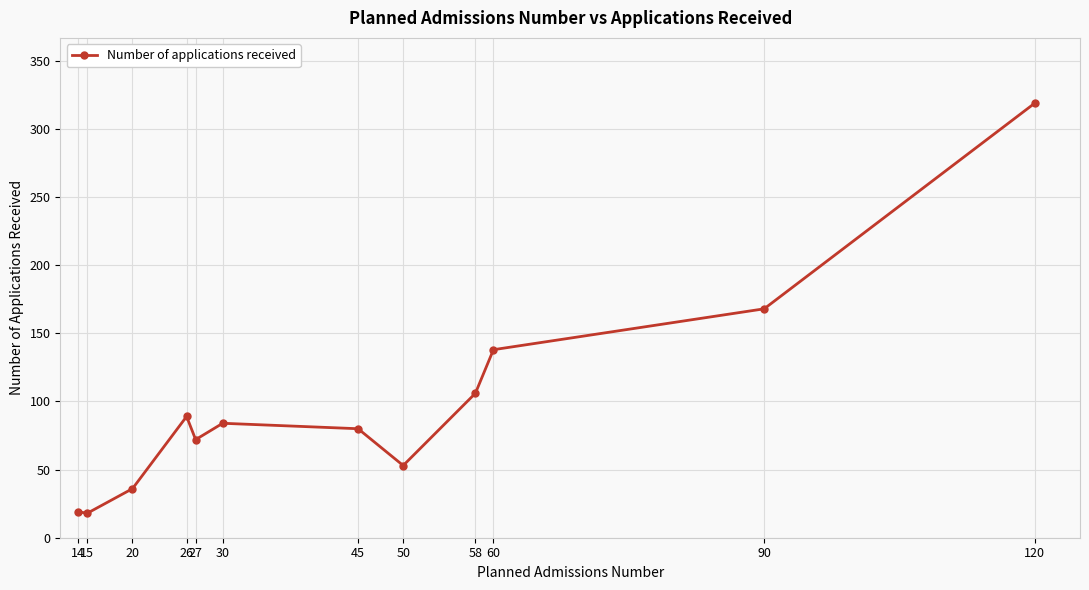

Count the number of data series in this chart.

1